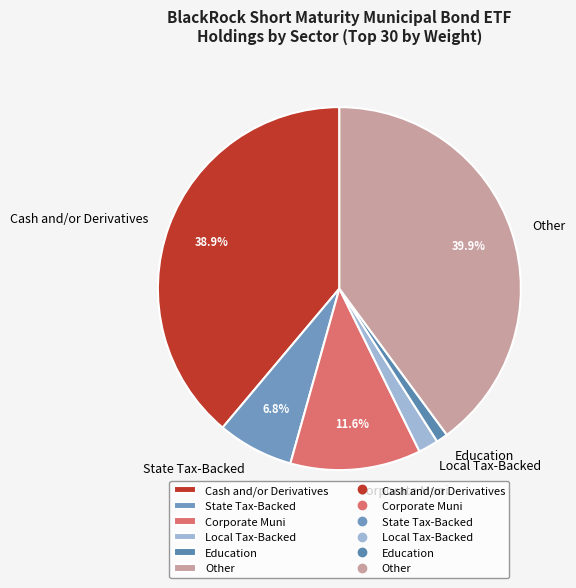

How many slices are in this pie chart?

6